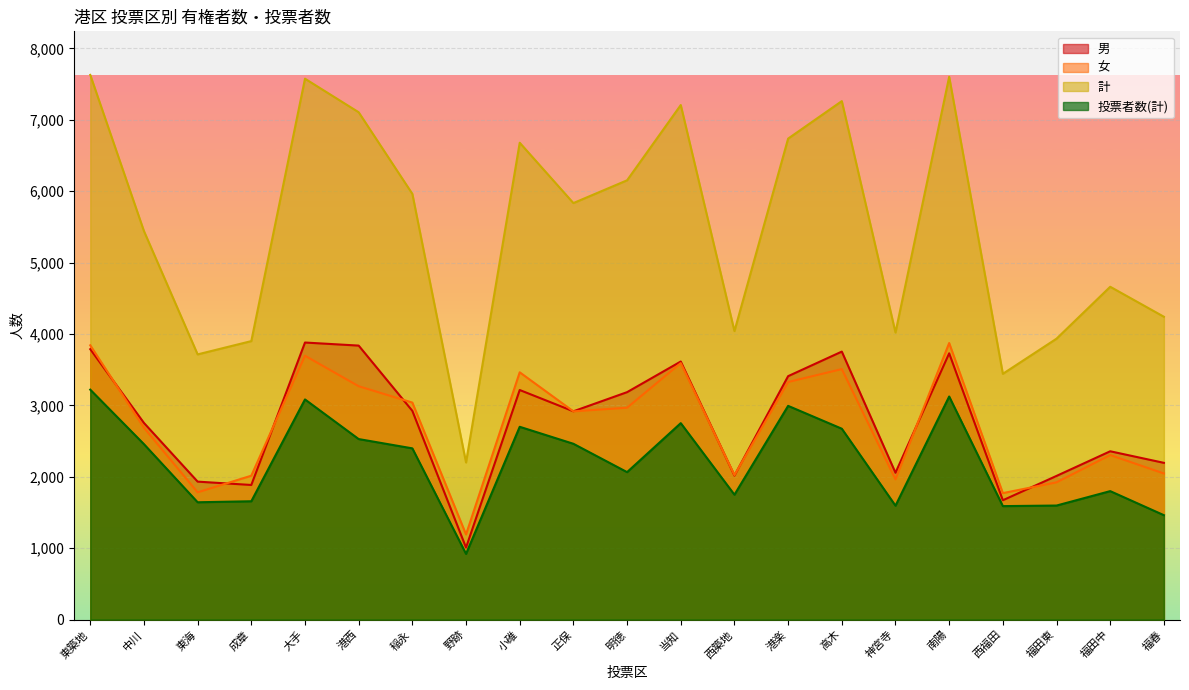

What is the difference between the maximum and minimum values in the 男 series?

2872